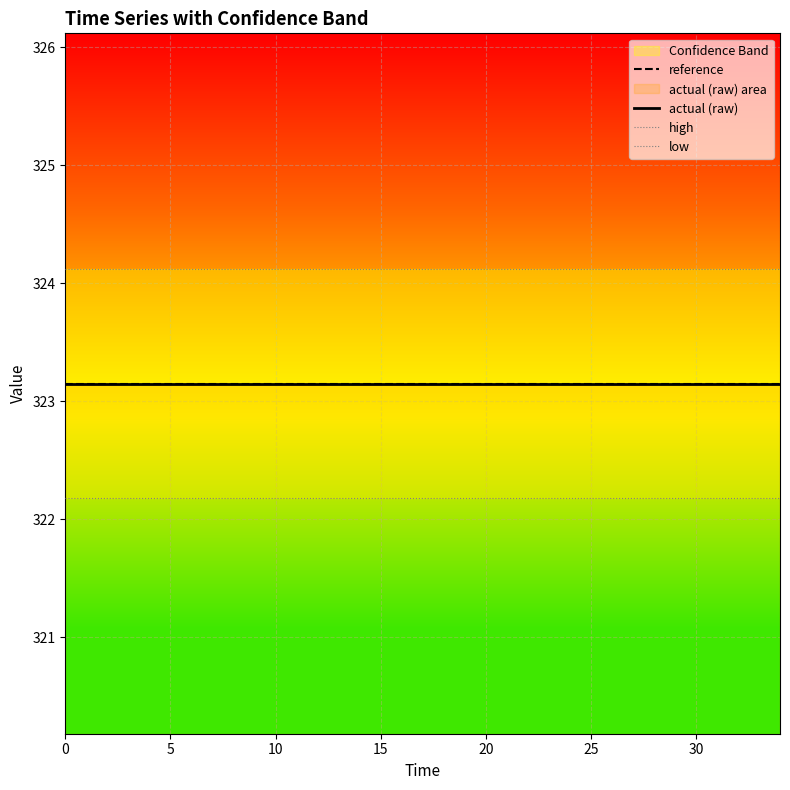

Which has a higher value, 15 or 25?

15